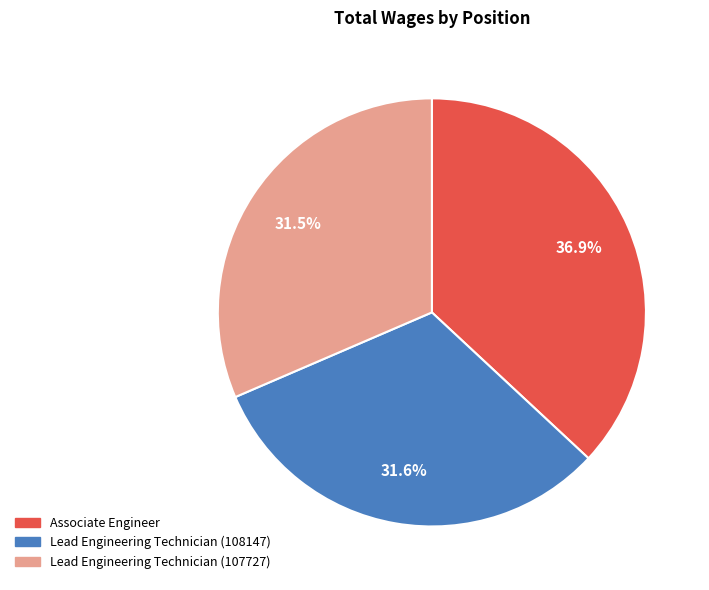

How much of the chart is everything except Lead Engineering Technician (108147)?

68.4%